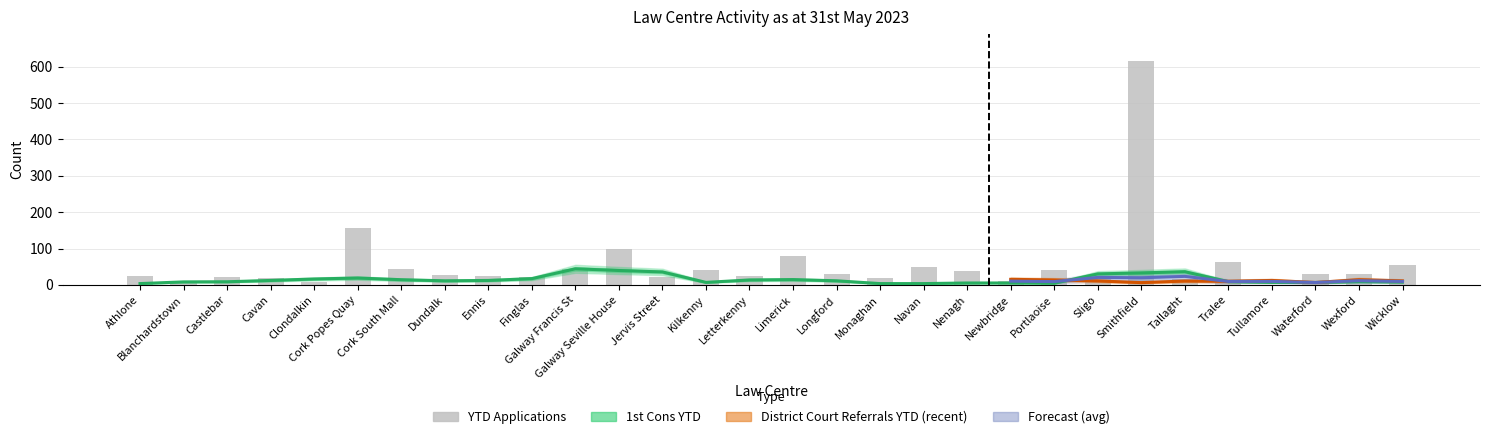

Where does the District Court Referrals YTD series first go above 11?

Cork Popes Quay